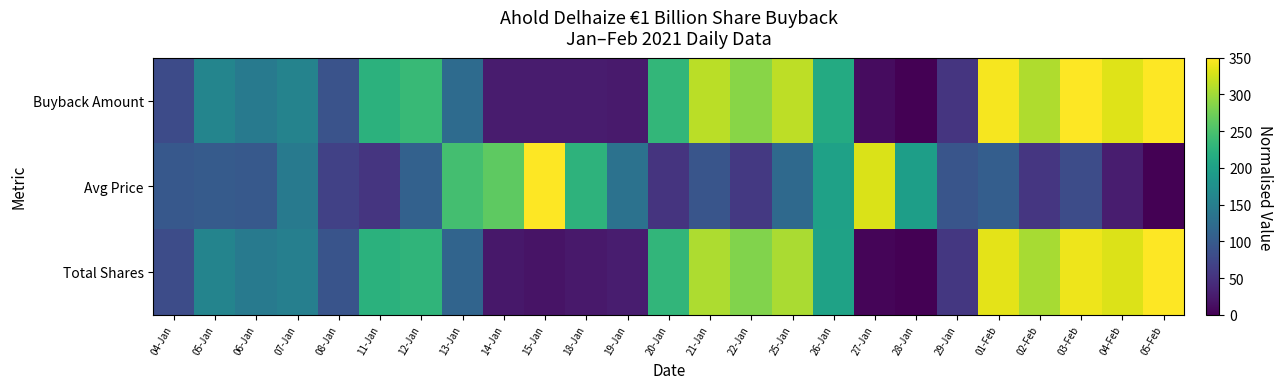

How many series are shown in this chart?

3